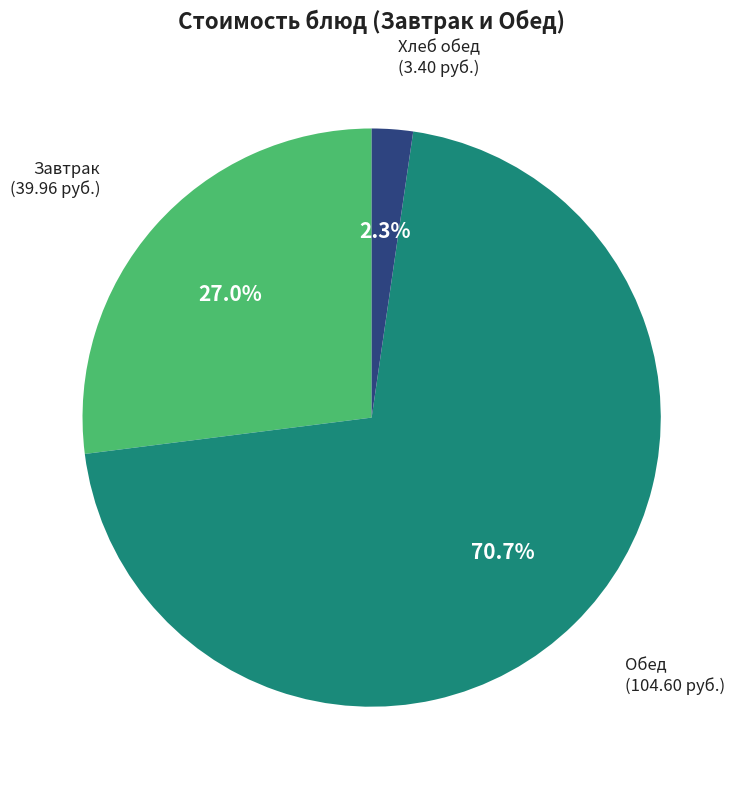

Which has a higher value, Завтрак or Хлеб обед?

Завтрак